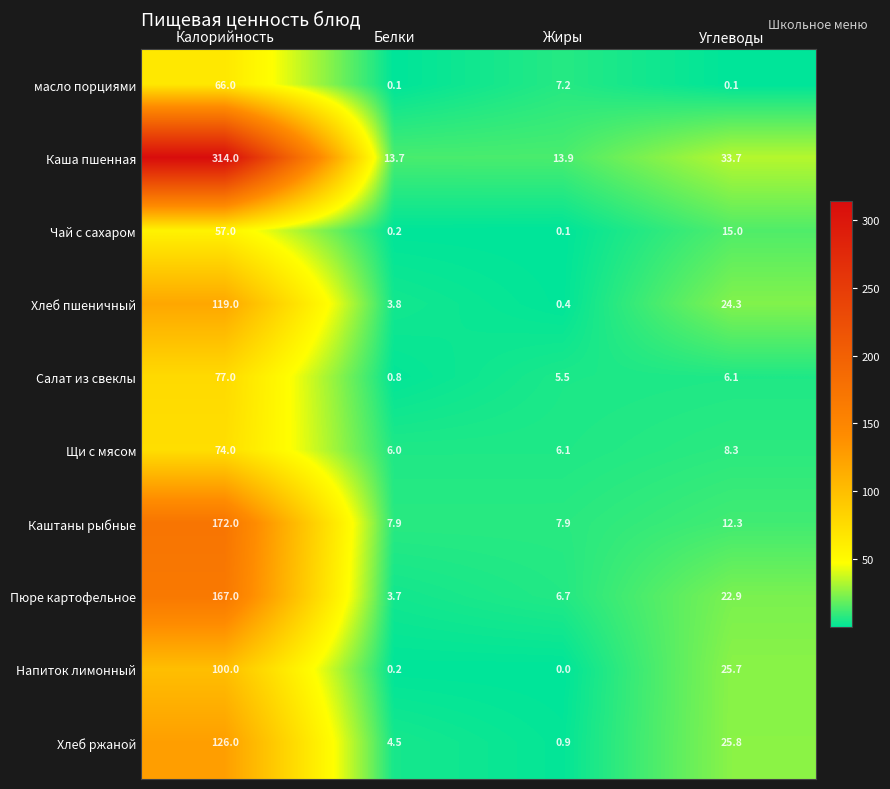

Is it true that Каштаны рыбные equals 4.9 at Жиры?

False